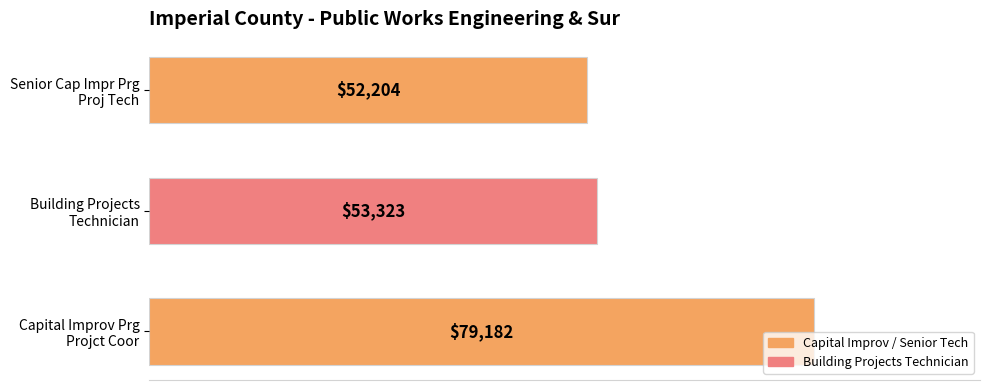

What is the smallest value displayed?

52204